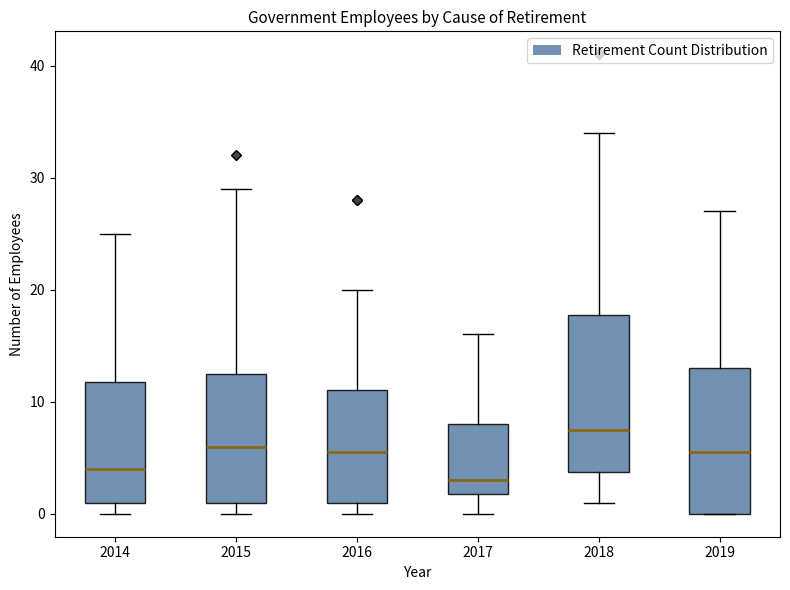

Reading left to right, transcribe this box plot: for each box, give where its median line is, the range the box spans, and where its two whiskers end, as read against the y-axis. The values are not printed on the chart, so give them approximately, as read against the axis.

2014: median 4, box 1 to 12, whiskers 0 to 25
2015: median 6, box 1 to 13, whiskers 0 to 29
2016: median 6, box 1 to 11, whiskers 0 to 20
2017: median 3, box 2 to 8, whiskers 0 to 16
2018: median 8, box 4 to 18, whiskers 1 to 34
2019: median 6, box 0 to 13, whiskers 0 to 27